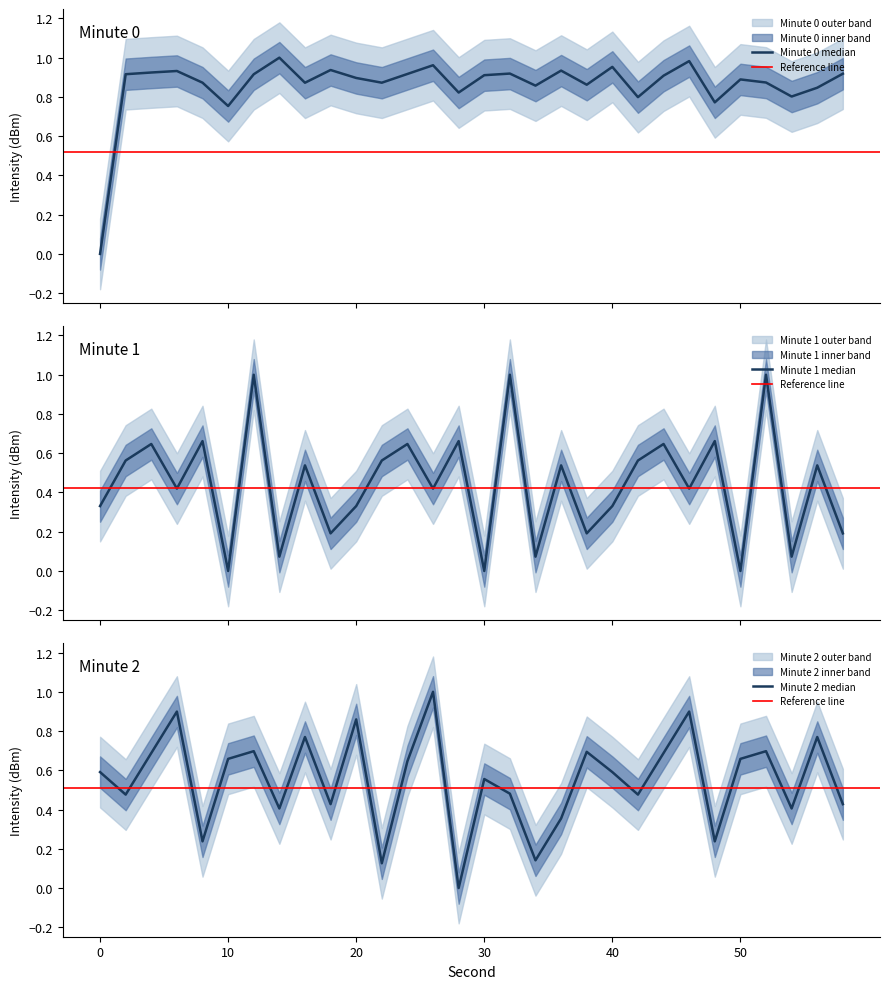

True or false: intensity(dBm) min1 and intensity(dBm) min2 cross at least once.

True